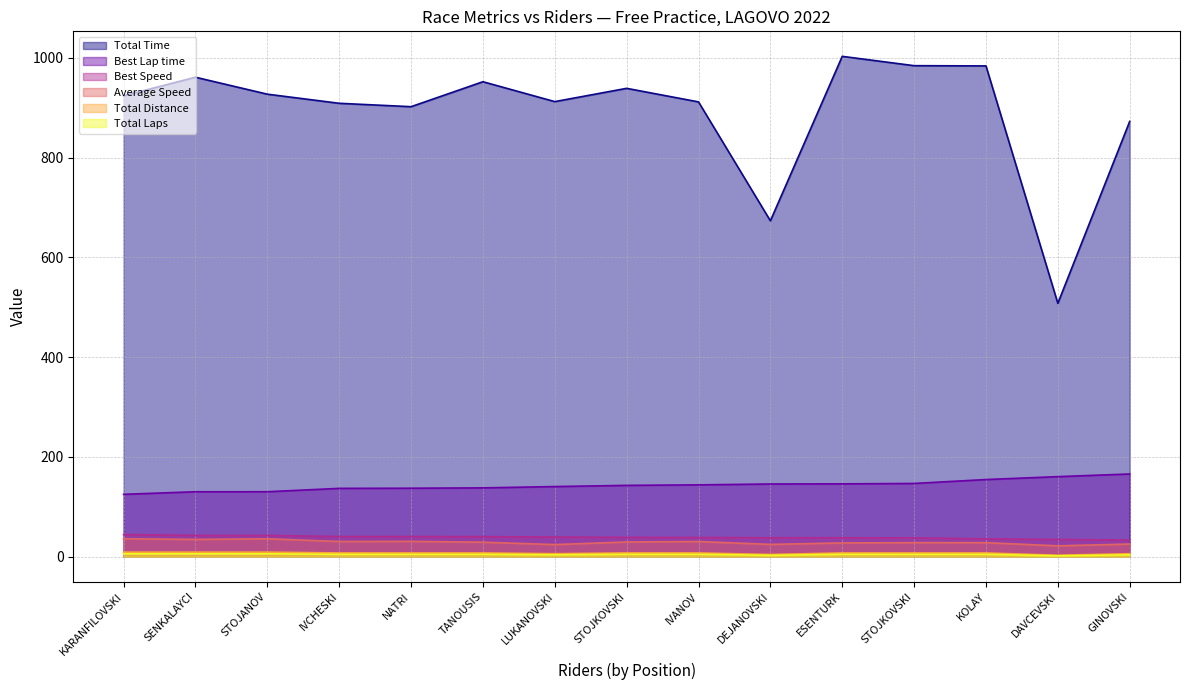

Where does the Best Speed series first go above 38?

KARANFILOVSKI